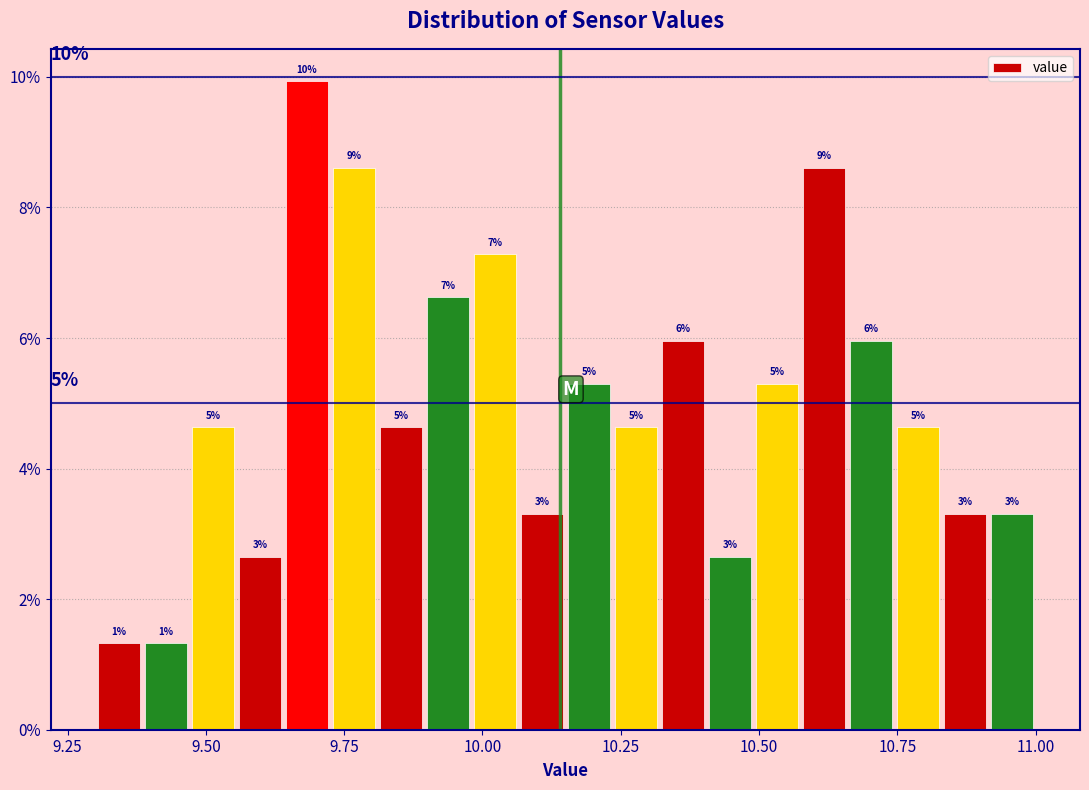

Read against the x-axis, roughly where is the centre of the tallest bar?

9.70